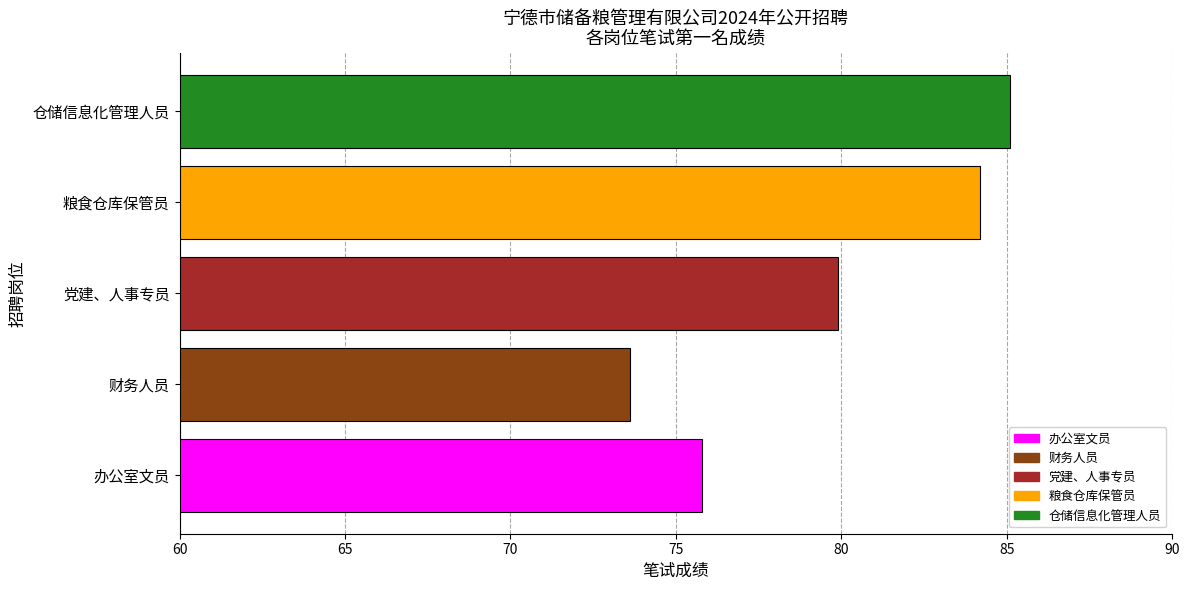

What is the difference between the second highest and second lowest values?

8.4